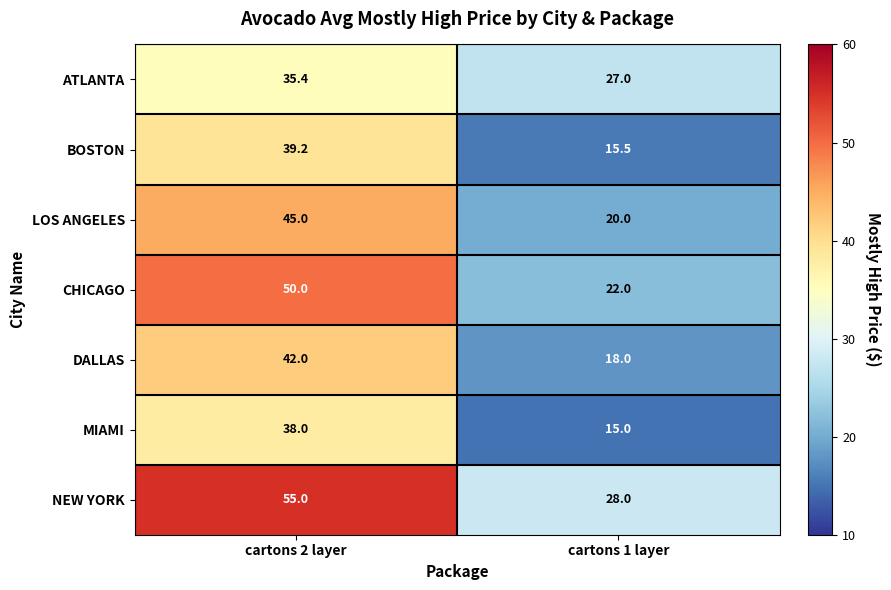

At how many categories does at least one series exceed 23?

2